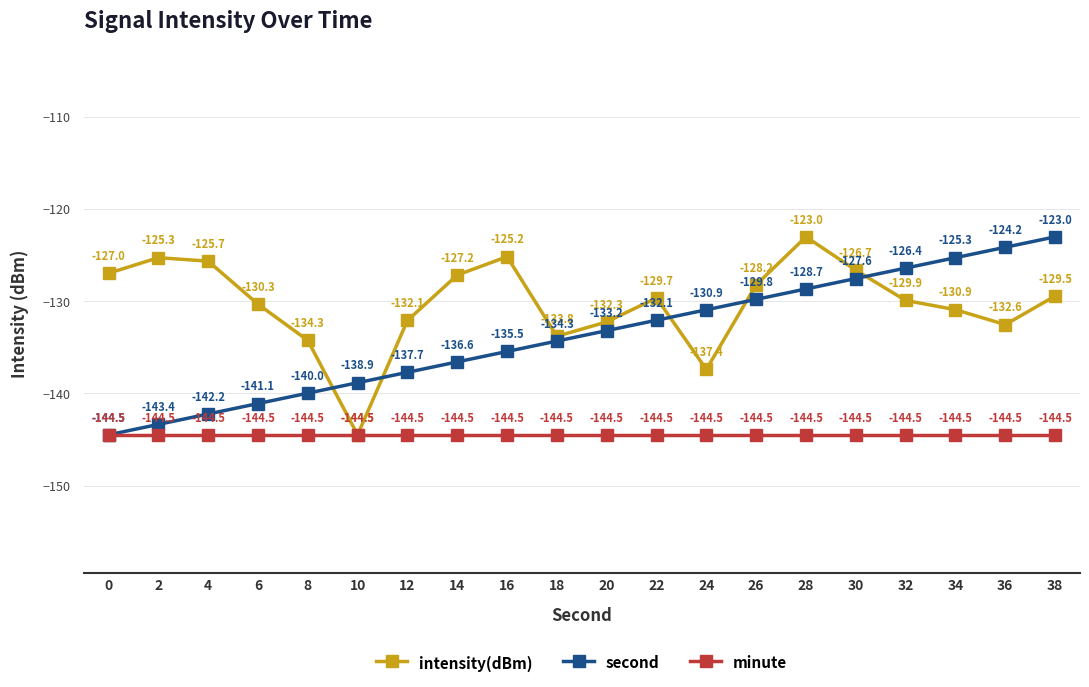

Reading left to right, list all the values displayed in this chart.

intensity(dBm): -127.0	-125.3	-125.7	-130.3	-134.3	-144.5	-132.1	-127.2	-125.2	-133.8	-132.3	-129.7	-137.4	-128.2	-123.0	-126.7	-129.9	-130.9	-132.6	-129.5
second: -144.5	-143.4	-142.2	-141.1	-140.0	-138.9	-137.7	-136.6	-135.5	-134.3	-133.2	-132.1	-130.9	-129.8	-128.7	-127.6	-126.4	-125.3	-124.2	-123.0
minute: -144.5	-144.5	-144.5	-144.5	-144.5	-144.5	-144.5	-144.5	-144.5	-144.5	-144.5	-144.5	-144.5	-144.5	-144.5	-144.5	-144.5	-144.5	-144.5	-144.5